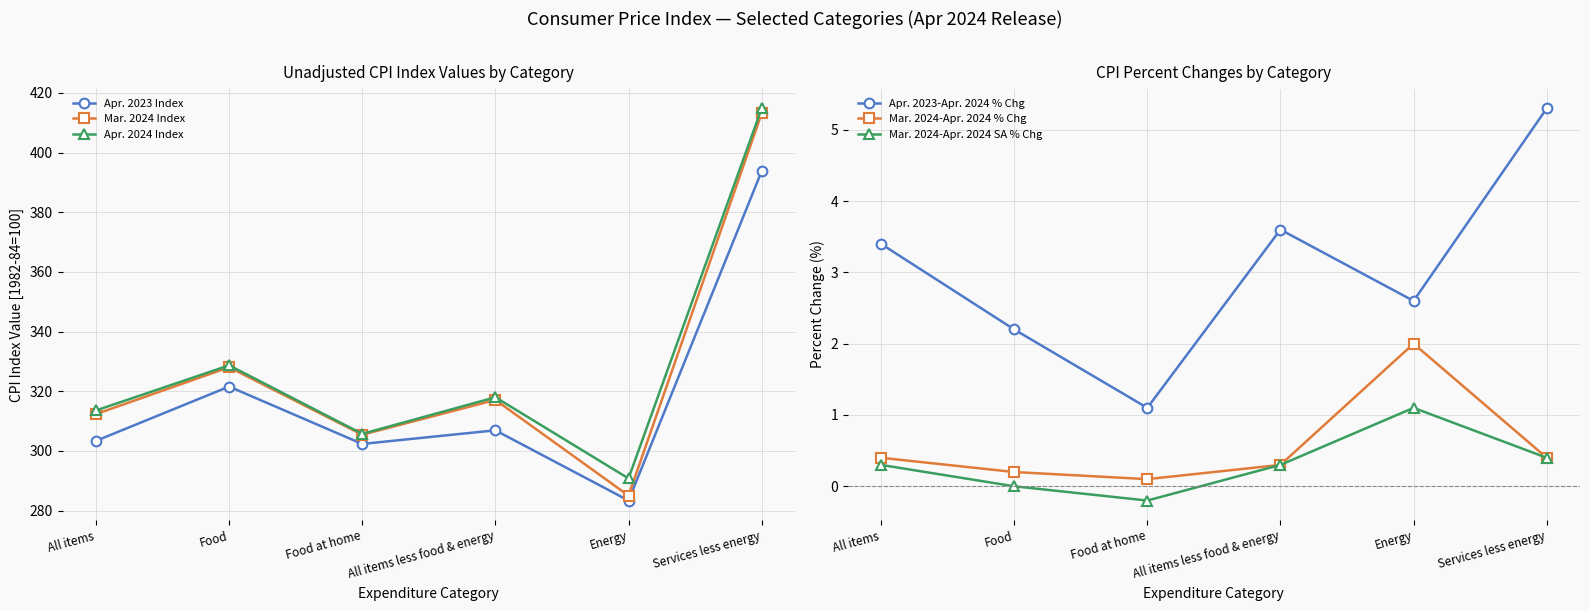

Reading left to right, what are all the values shown in this chart?

Apr. 2023 Index: 303.4	321.6	302.3	306.9	283.4	393.8
Mar. 2024 Index: 312.3	328.0	305.4	317.1	285.0	413.2
Apr. 2024 Index: 313.5	328.7	305.7	318.0	290.8	414.8
Apr. 2023-Apr. 2024 % Chg: 3.4	2.2	1.1	3.6	2.6	5.3
Mar. 2024-Apr. 2024 % Chg: 0.4	0.2	0.1	0.3	2.0	0.4
Mar. 2024-Apr. 2024 SA % Chg: 0.3	0.0	-0.2	0.3	1.1	0.4